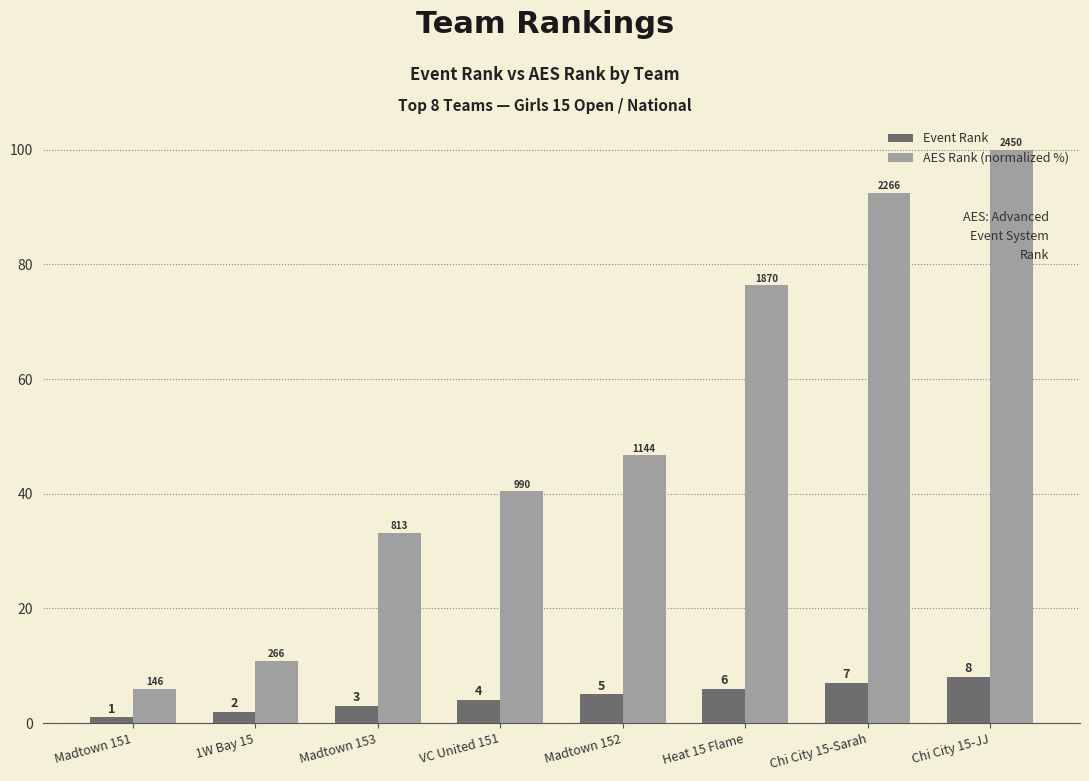

Are the bars horizontal?

No